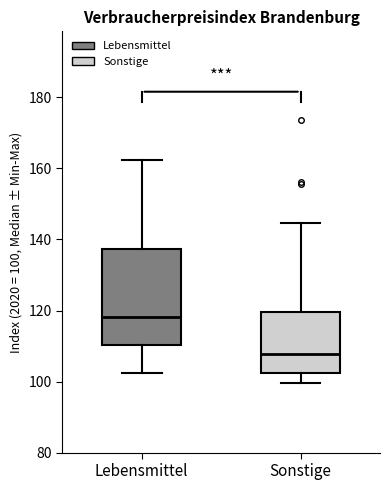

Where does the upper whisker of the box for Sonstige end on the y-axis? The values are not printed on the chart, so give them approximately, as read against the axis.

144